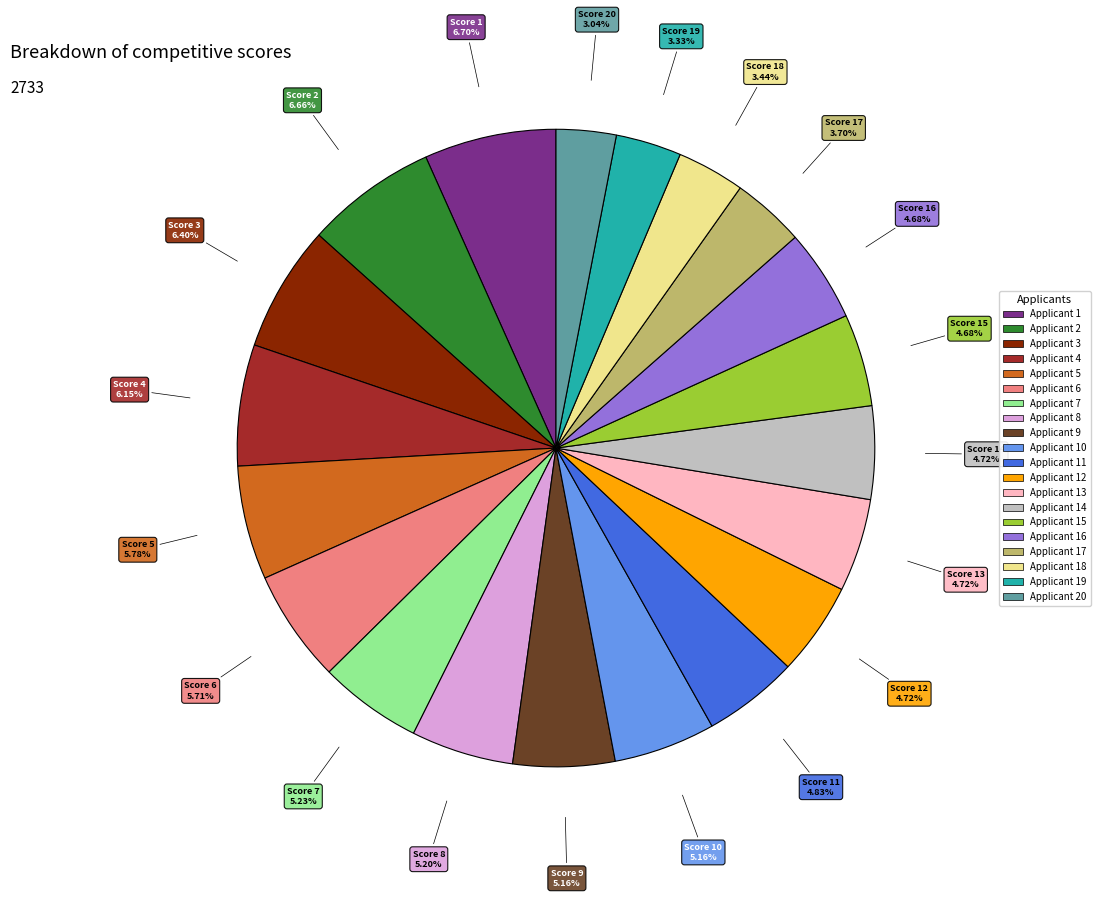

Does any single category account for the majority?

No